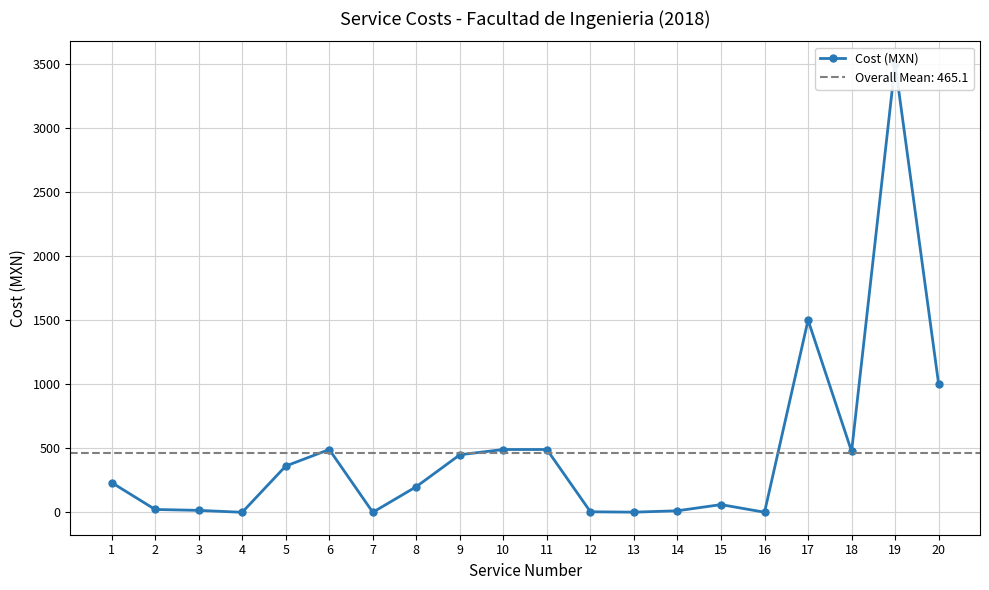

What is the sum of all values?

9301.5